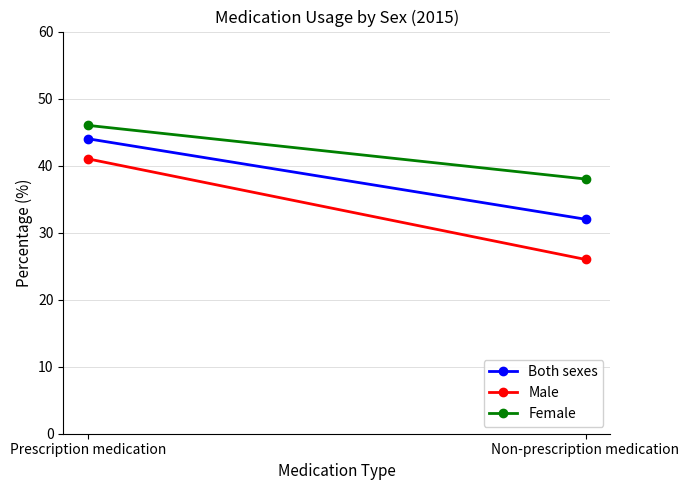

What is the label of the 2nd point from the left?

Non-prescription medication